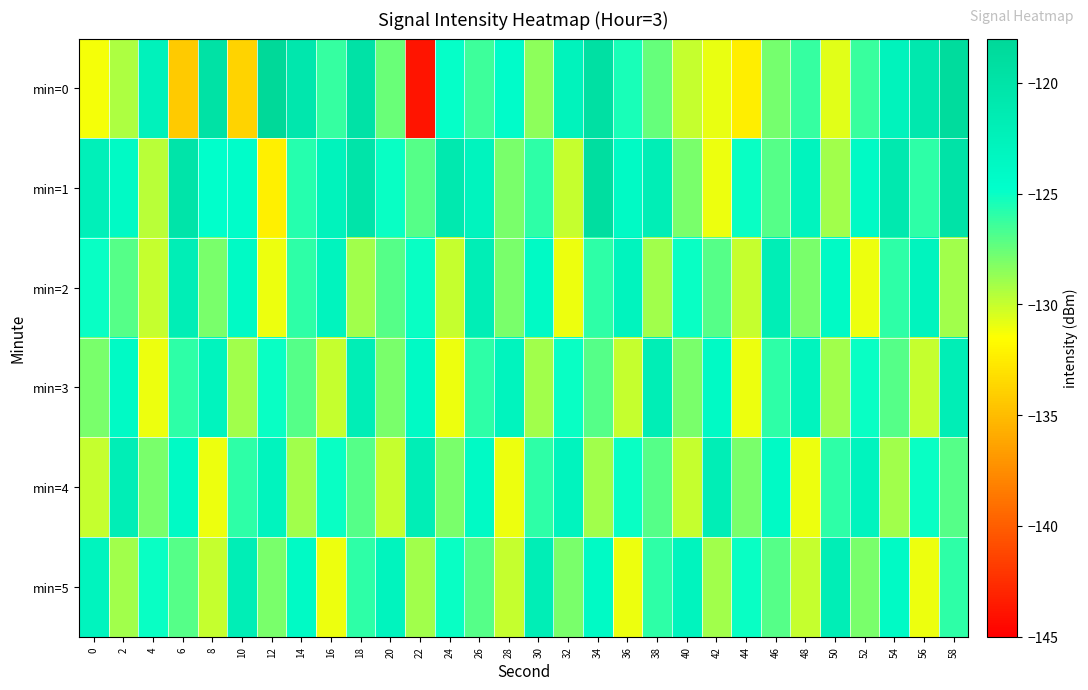

Rank the series at 0 from highest to lowest value.

min=1, min=5, min=2, min=3, min=4, min=0